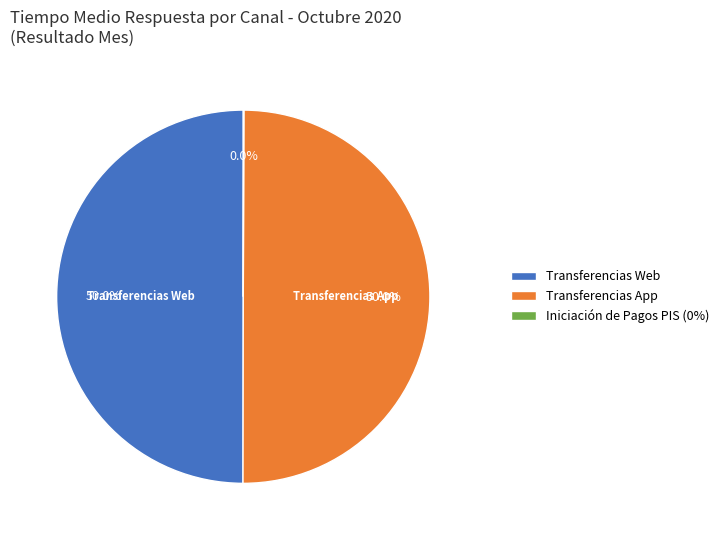

What is the ratio of the value at Transferencias Web to the value at Transferencias App?

1.0